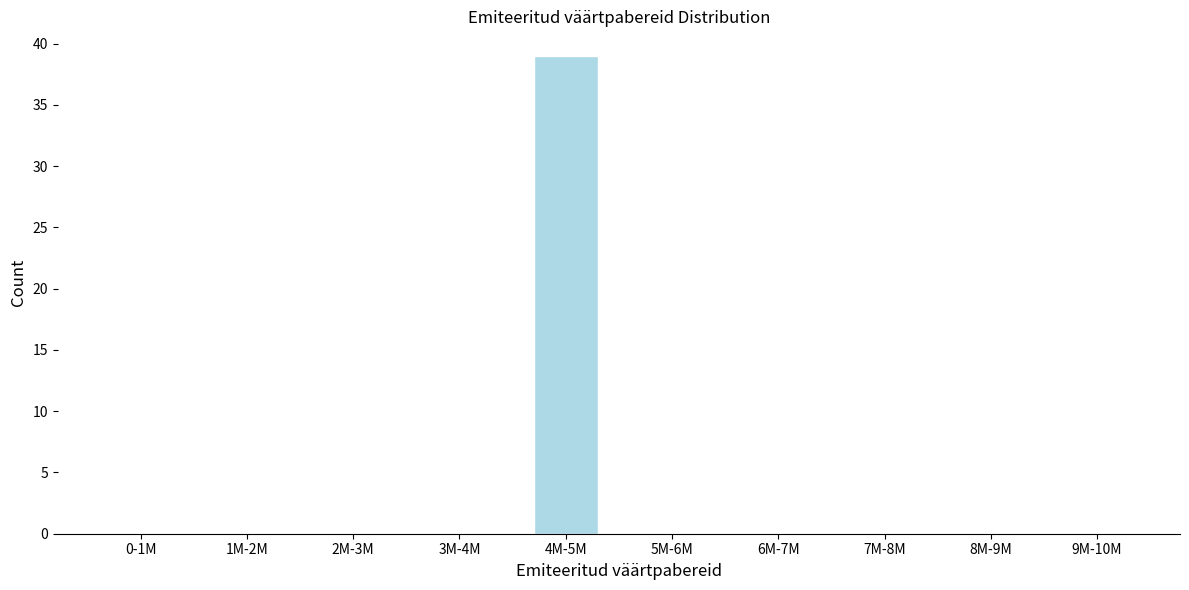

Reading left to right, what are all the values shown in this chart?

0-1M=0	1M-2M=0	2M-3M=0	3M-4M=0	4M-5M=39	5M-6M=0	6M-7M=0	7M-8M=0	8M-9M=0	9M-10M=0